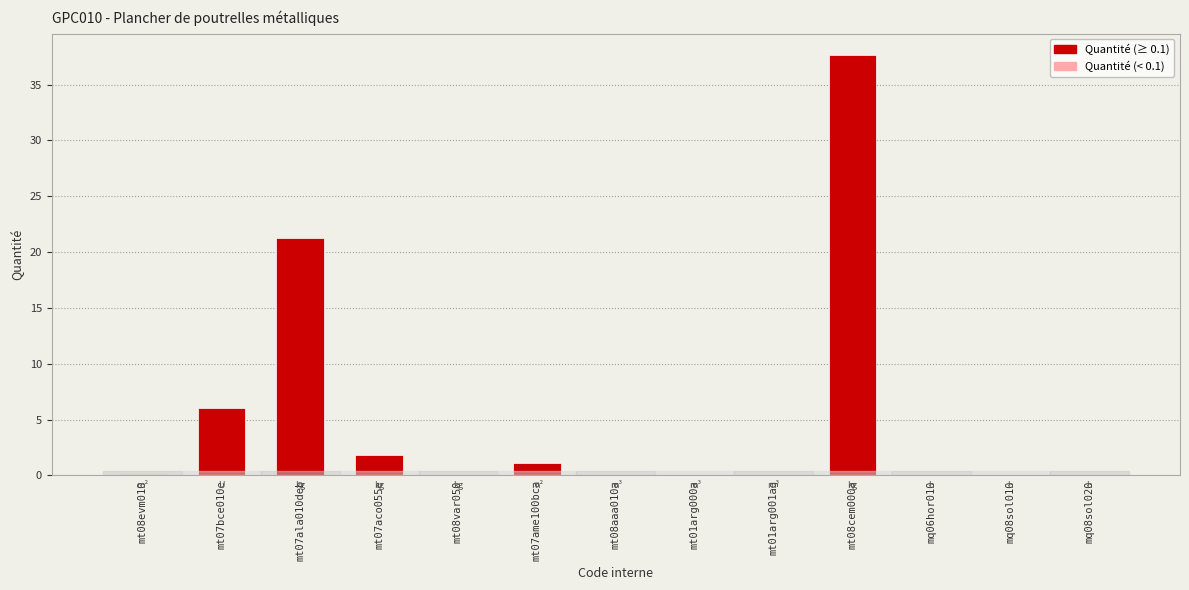

Which category has the highest value across all series?

mt08cem000a